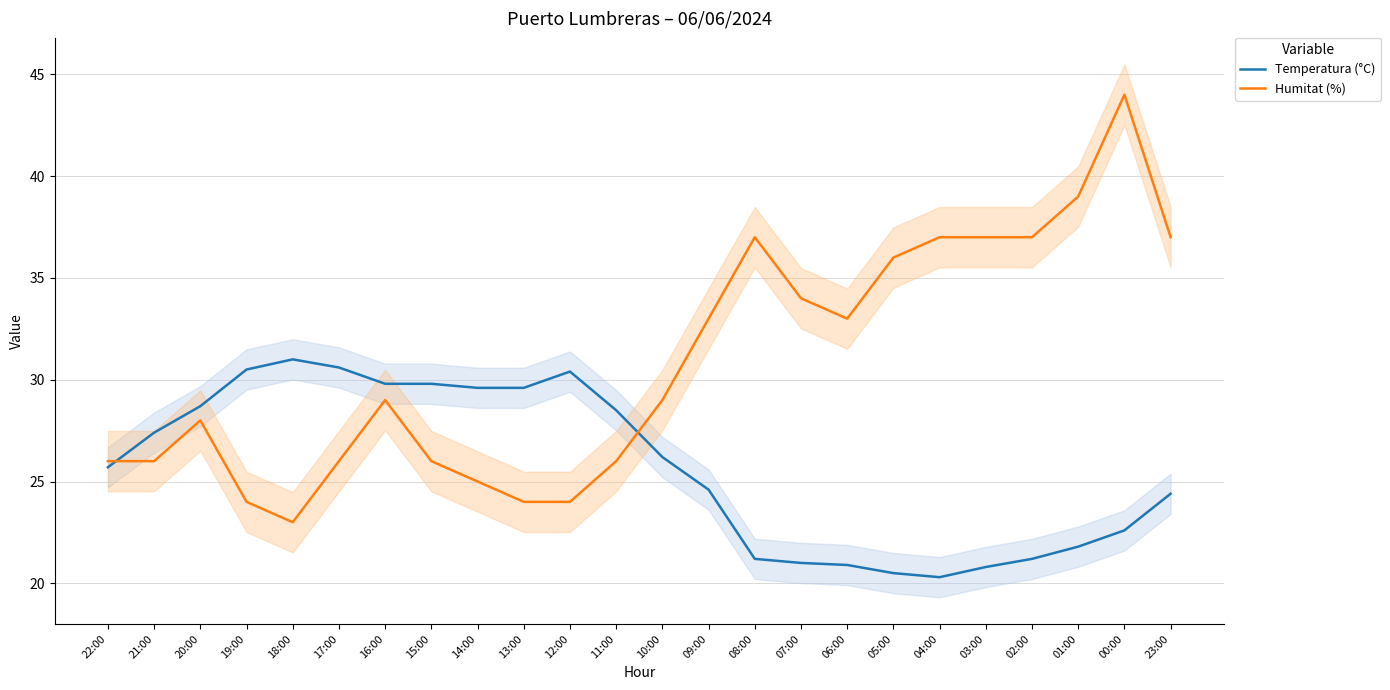

What is the label of the 13th point from the left?

10:00